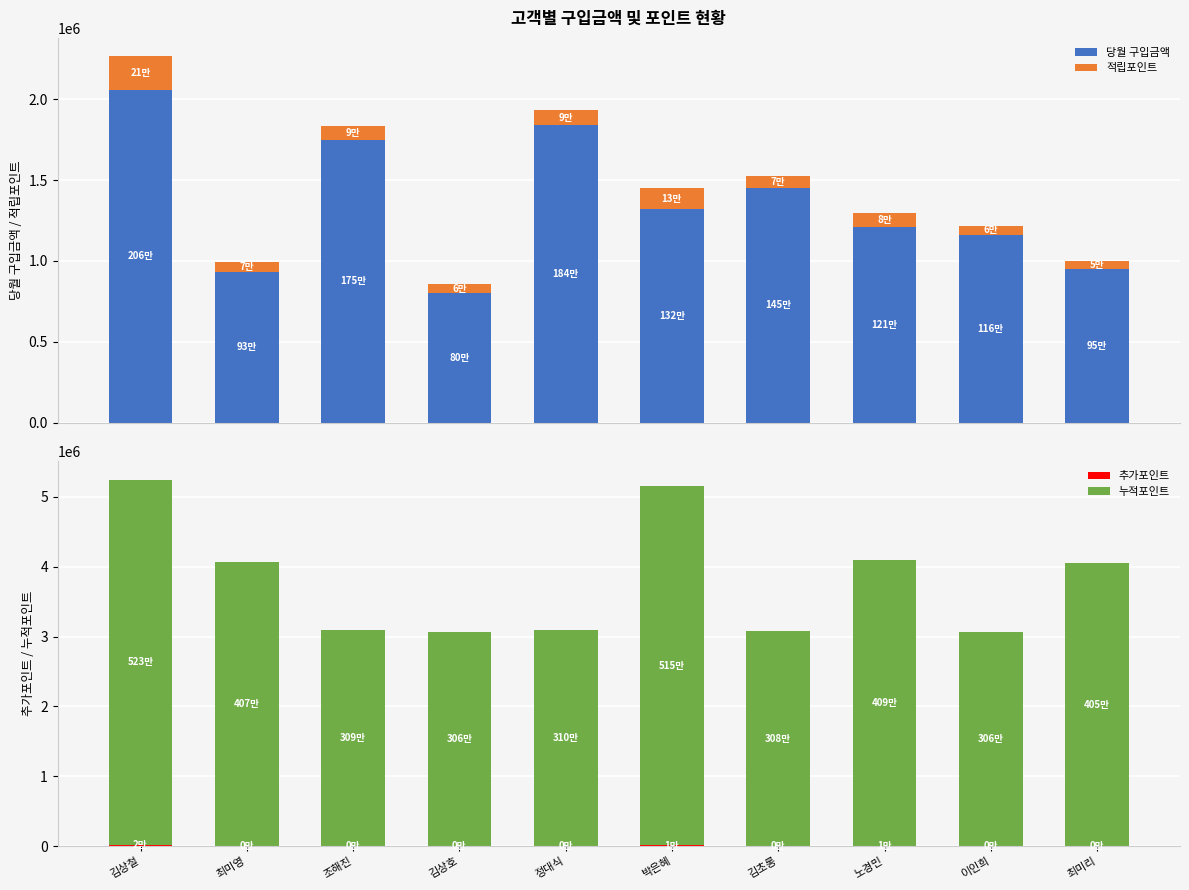

What are all the series names shown in the legend?

당월 구입금액, 적립포인트, 추가포인트, 누적포인트